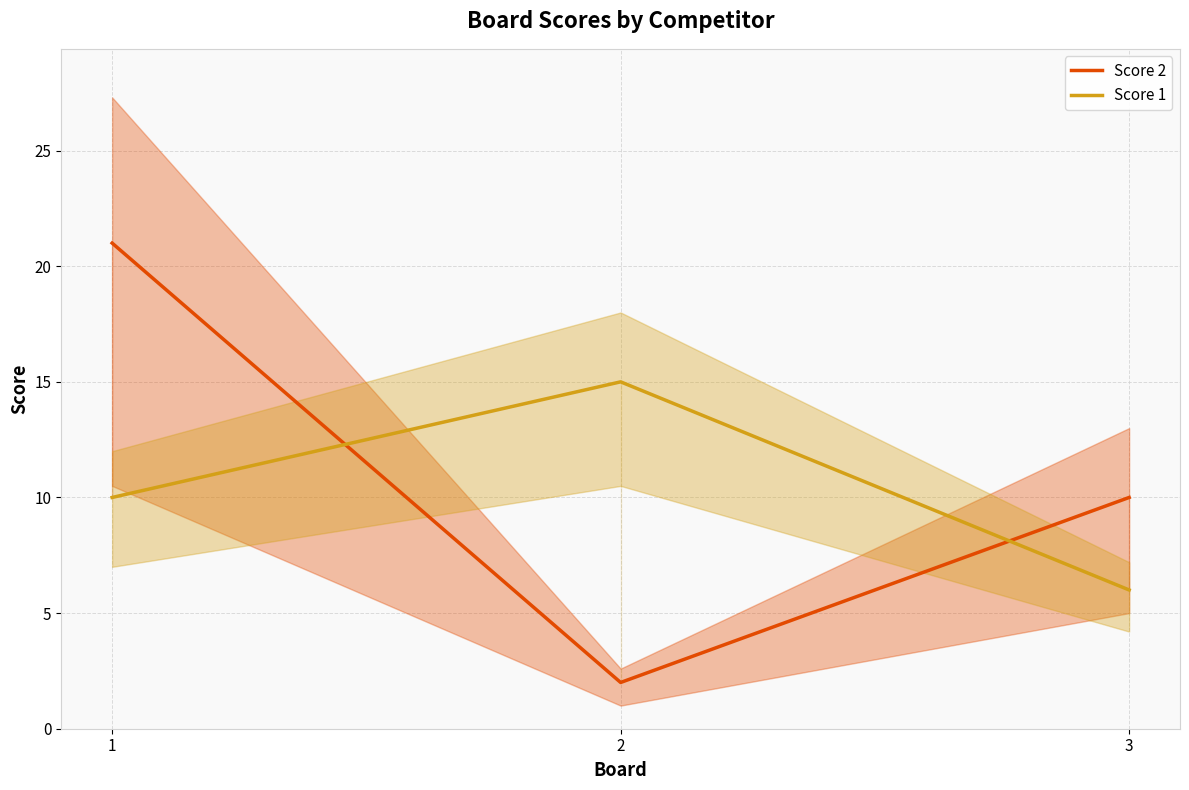

How many series are shown in this chart?

2